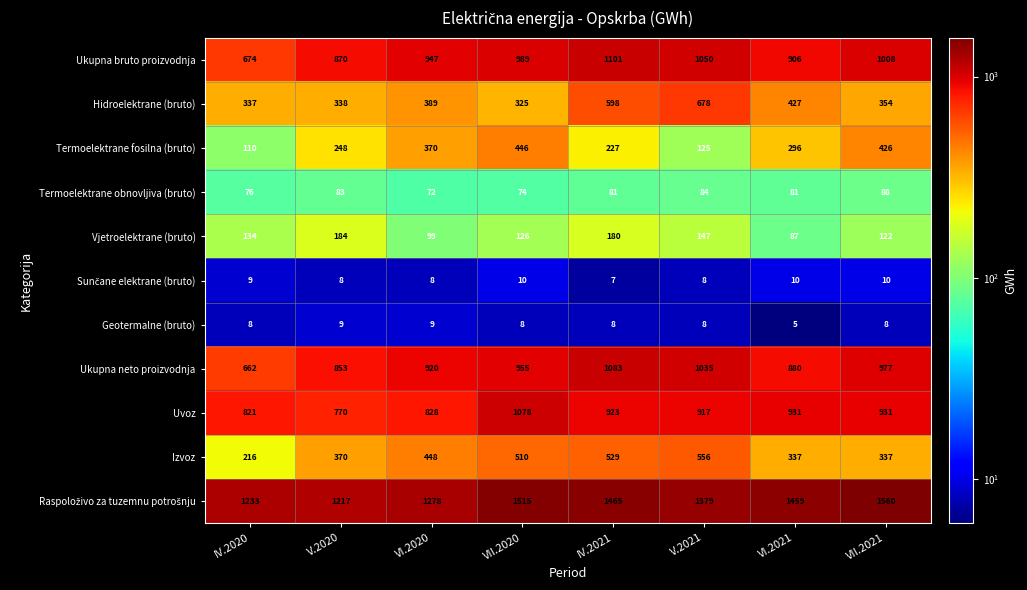

Where is Hidroelektrane (bruto) nearest to the value 501?

VI.2021